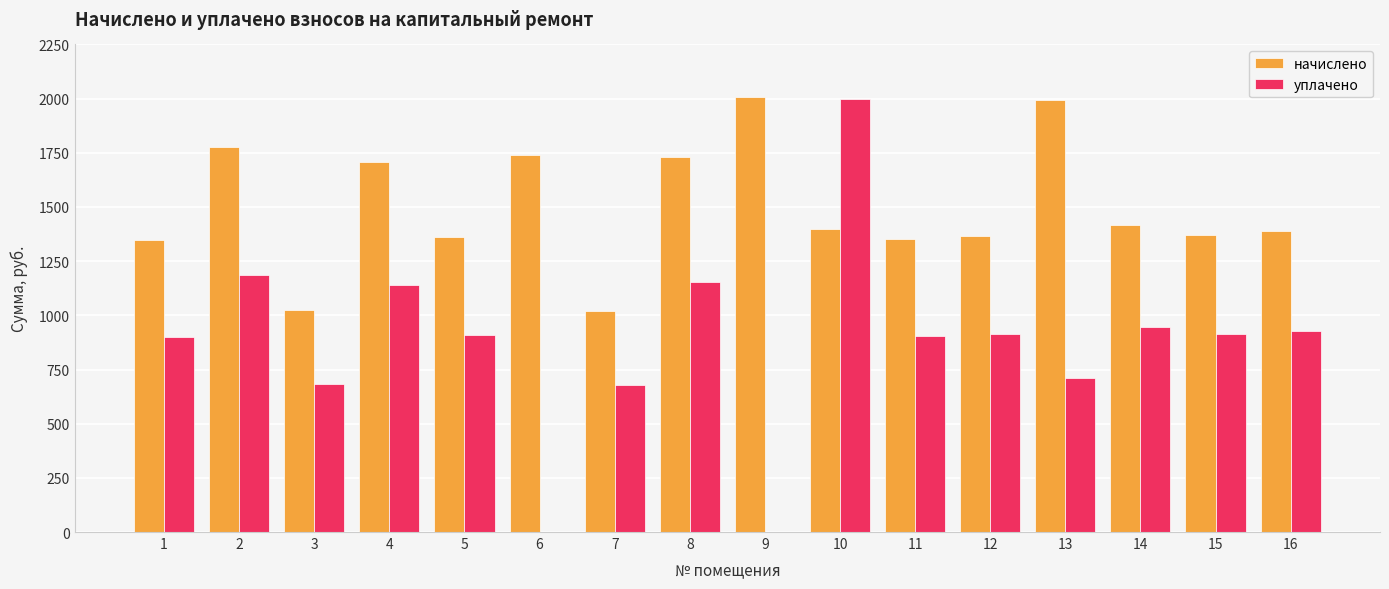

The value of начислено at 2 is 1777.1. True or false?

True